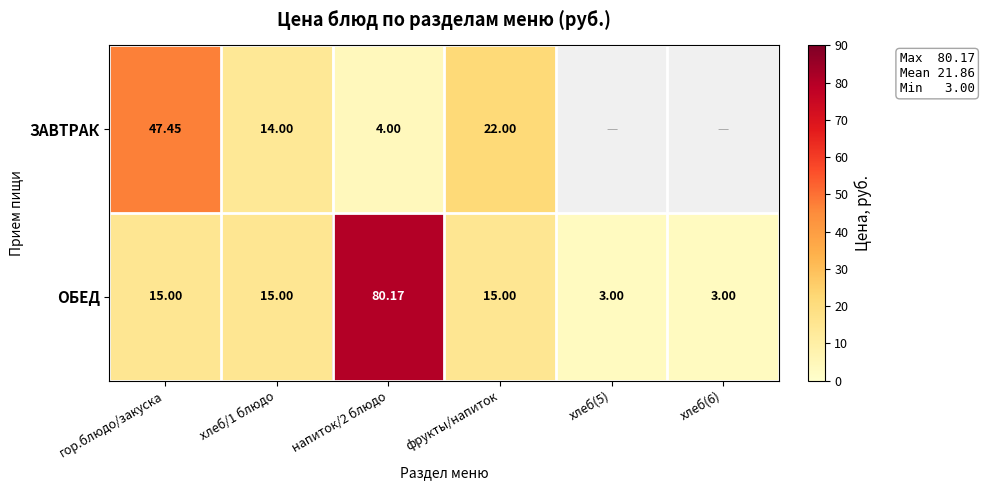

Count the number of categories in the chart.

6